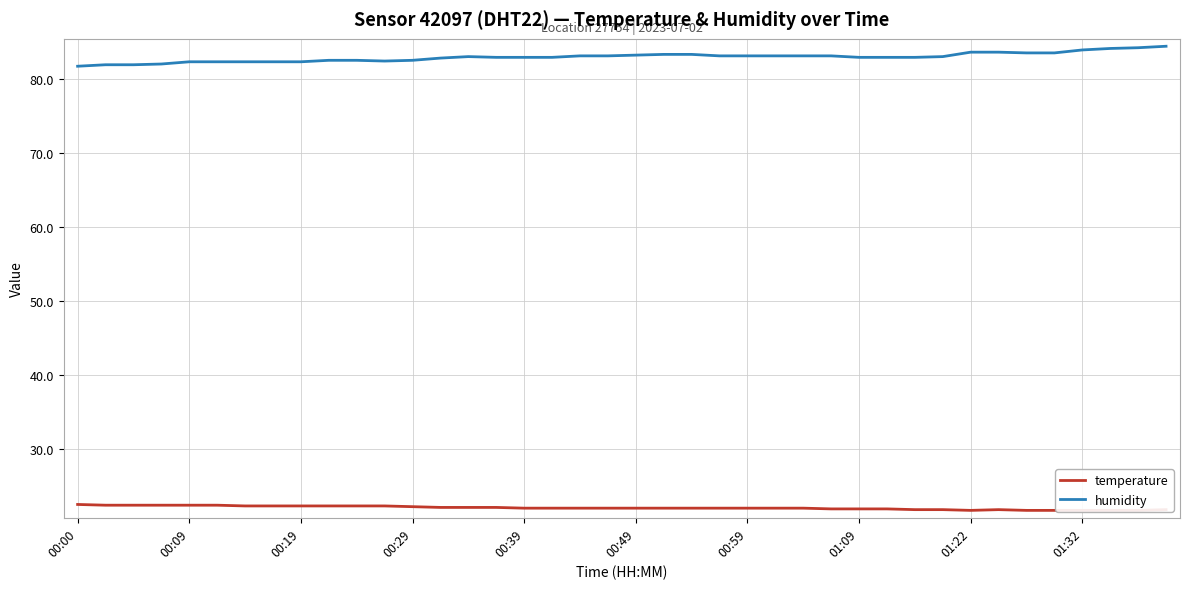

List the series in order of their peak value, highest first.

humidity, temperature